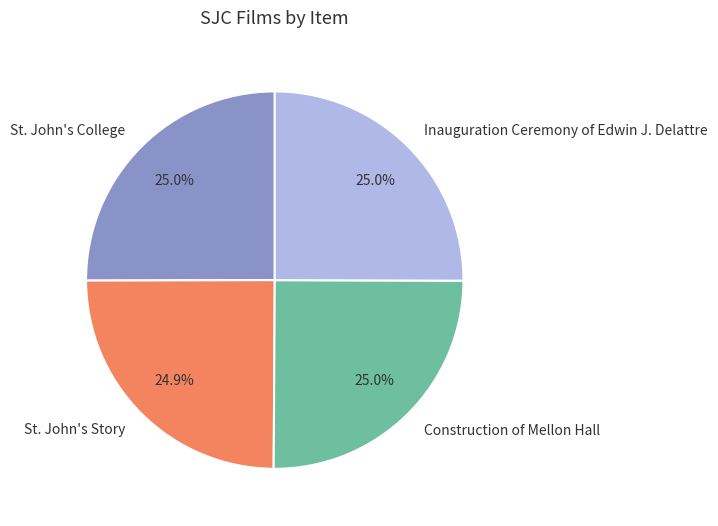

Approximately how many times larger is the value at St. John's College compared to Construction of Mellon Hall?

1.0